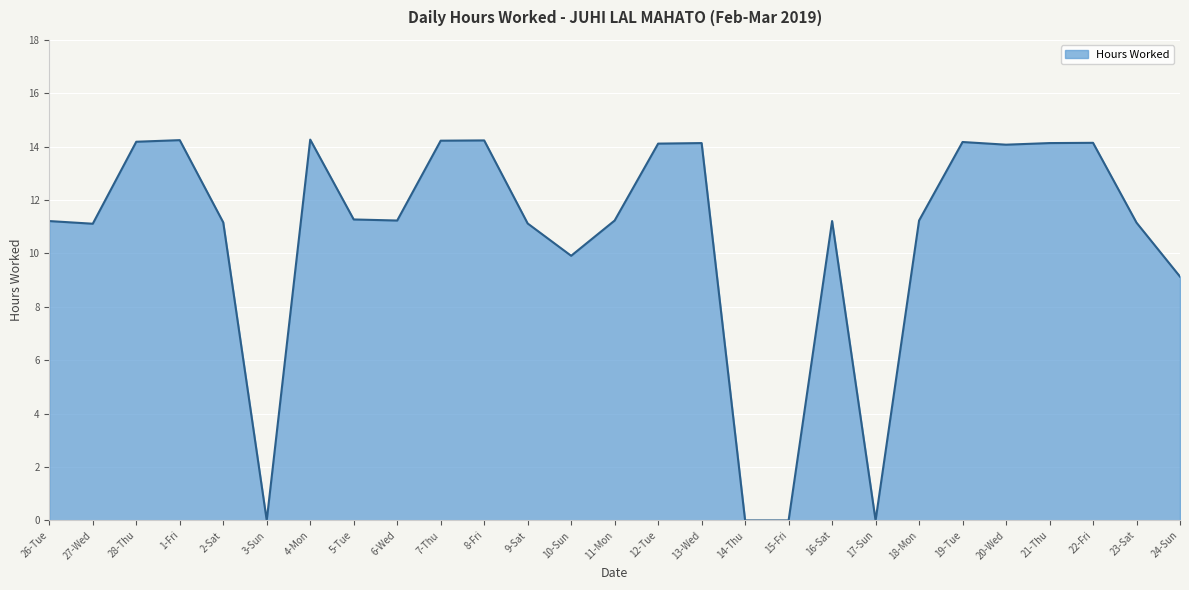

What is the ratio of the value at 26-Tue to the value at 19-Tue?

0.8